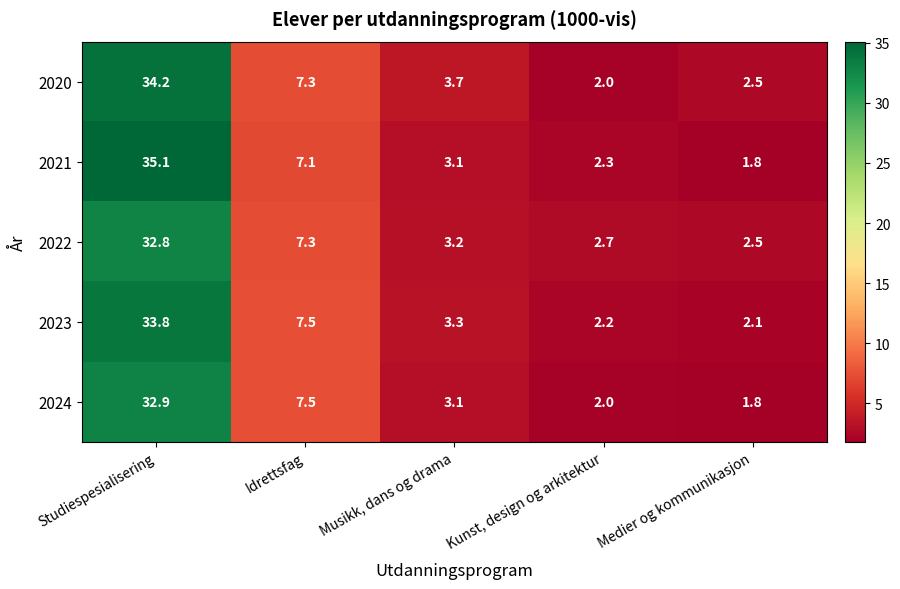

Reading left to right, what are all the values shown in this chart?

2020: 34.2	7.3	3.7	2.0	2.5
2021: 35.1	7.1	3.1	2.3	1.8
2022: 32.8	7.3	3.2	2.7	2.5
2023: 33.8	7.5	3.3	2.2	2.1
2024: 32.9	7.5	3.1	2.0	1.8